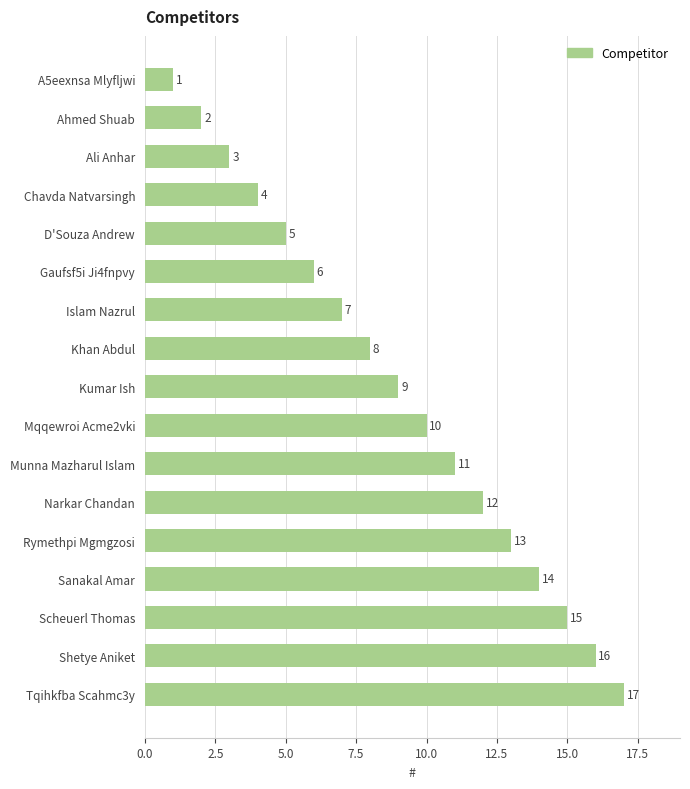

Does the chart contain stacked bars?

No